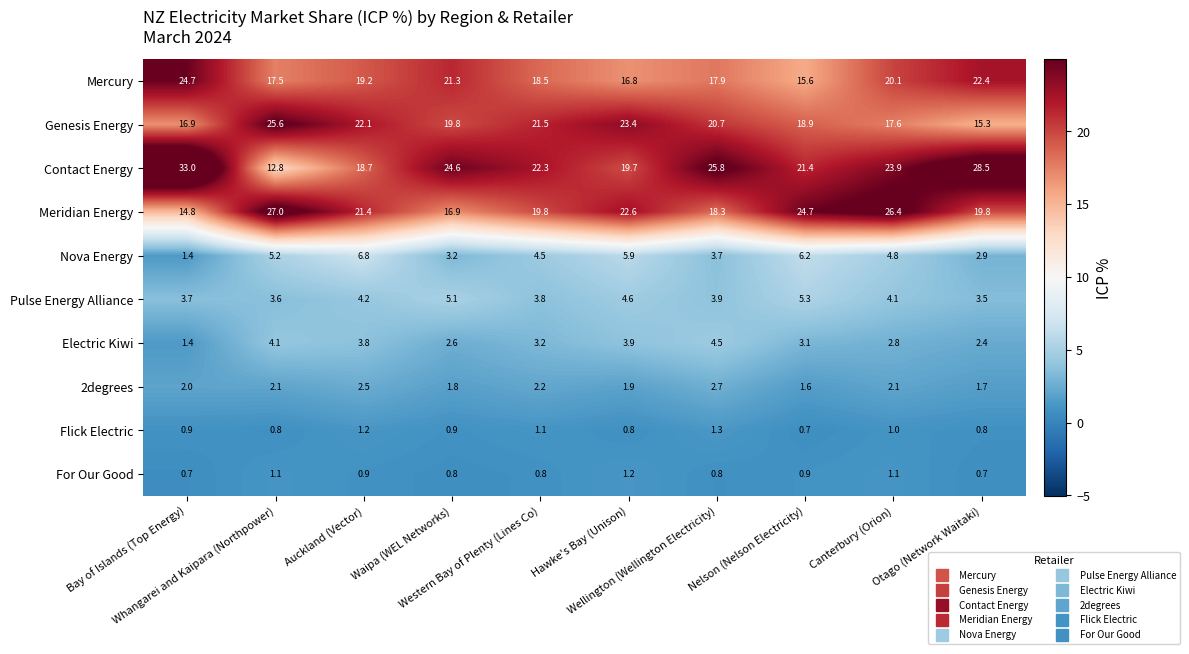

Which series has the largest total across all categories?

Contact Energy